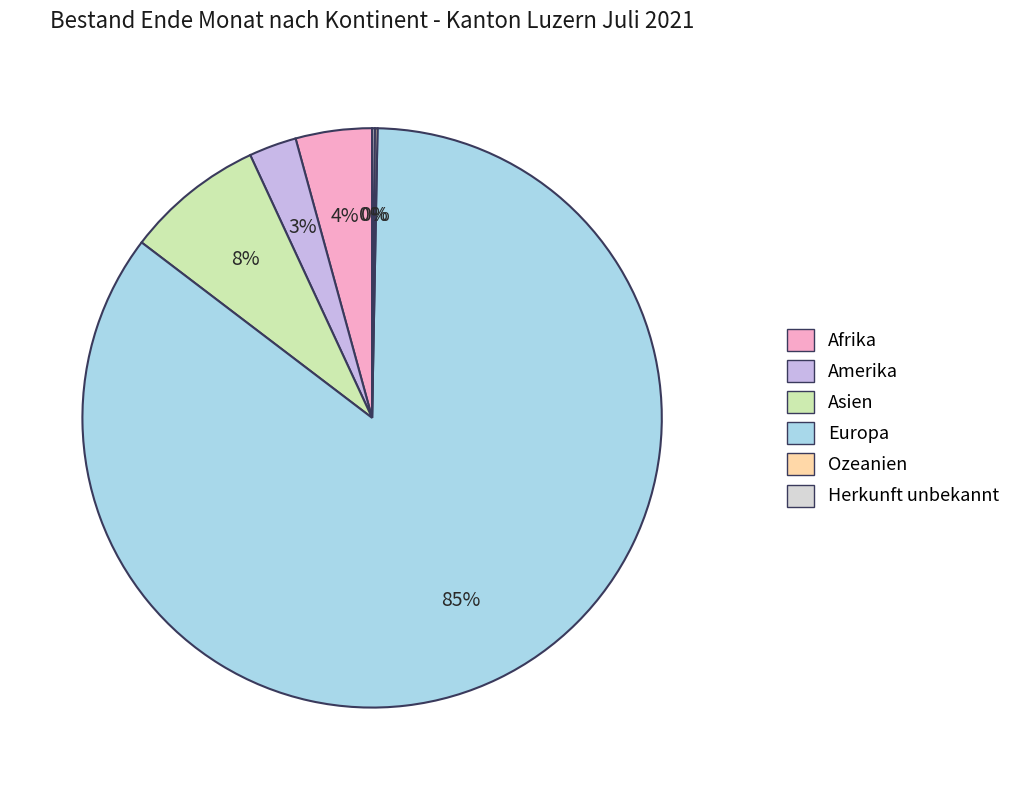

Combined, what portion of the pie is Amerika and Herkunft unbekannt?

2.8%